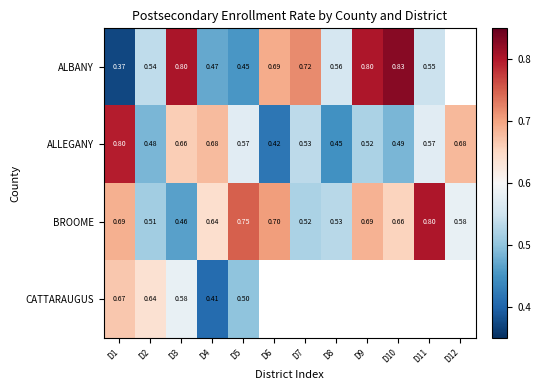

How many series are shown in this chart?

4